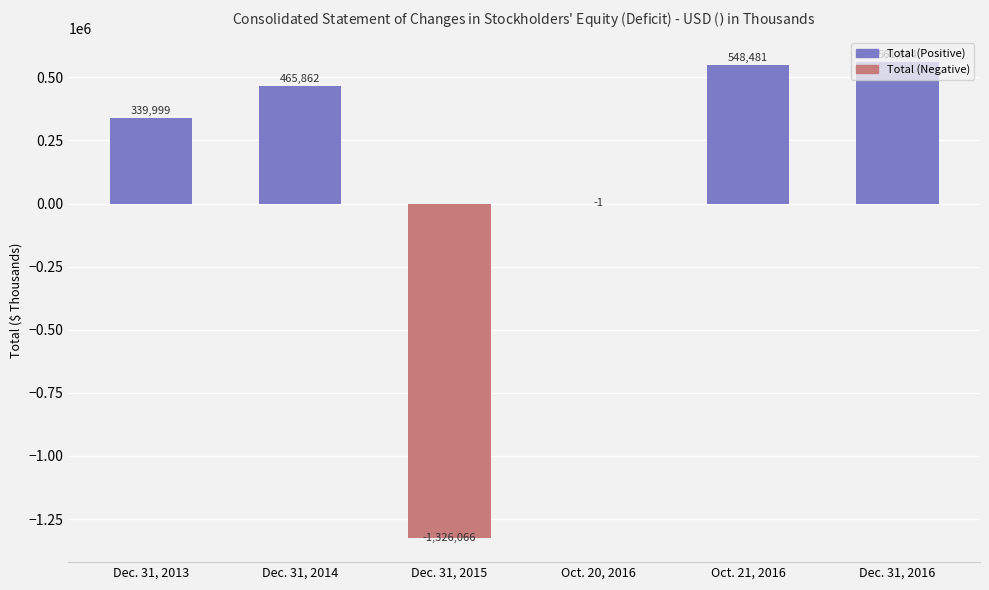

Are the bars horizontal?

No